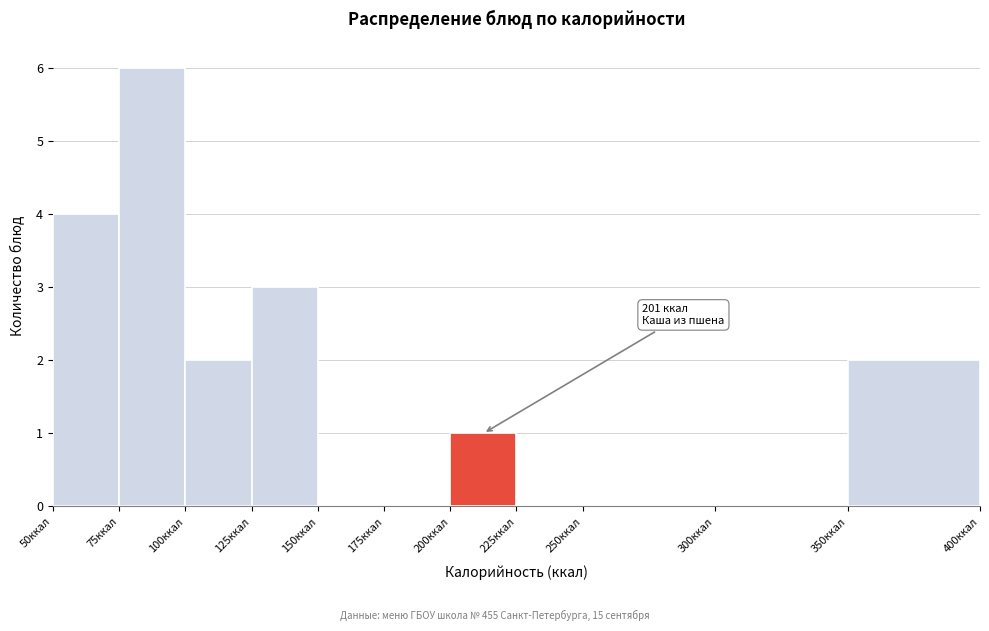

Over which range of the x-axis is the bar tallest?

75 to 100